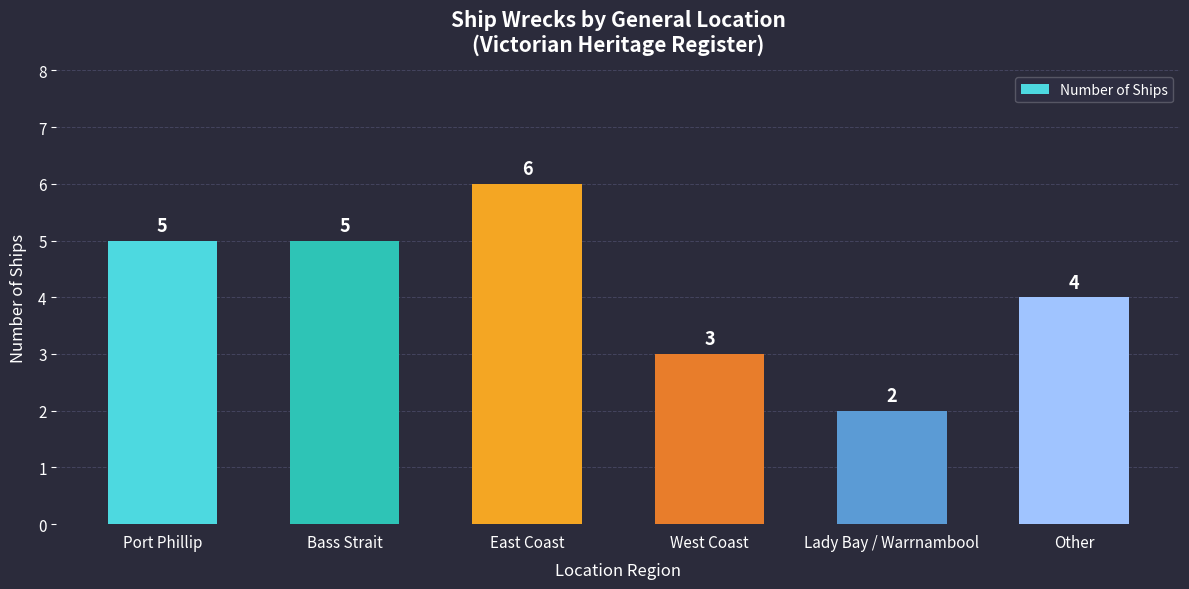

How many data points does each series have?

6